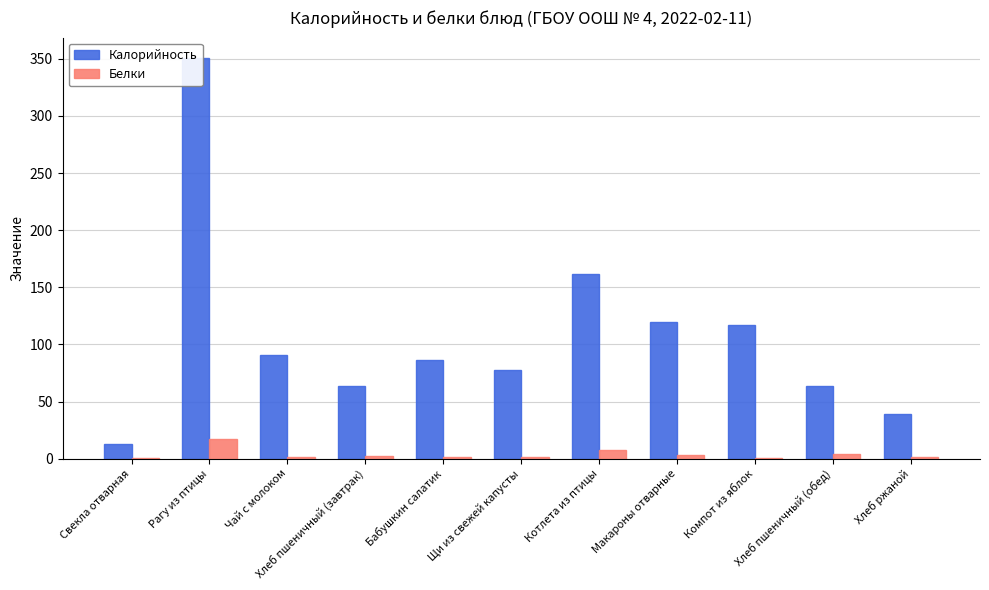

The Калорийность series shows 63.6 at Хлеб пшеничный (завтрак). True or false?

True